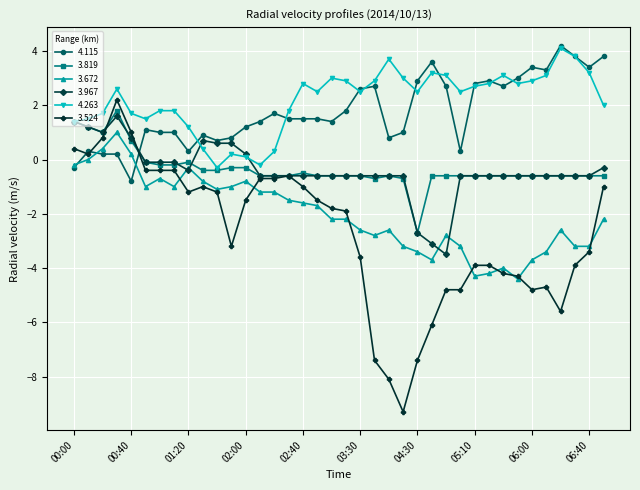

True or false: 3.672 and 4.263 cross at least once.

False